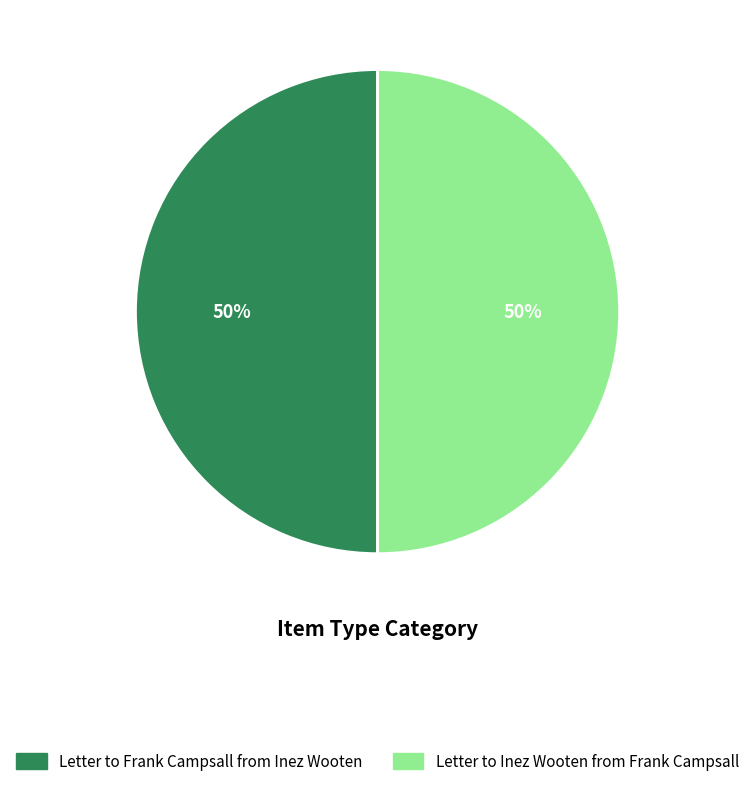

Approximately how many times larger is the value at Letter to Frank Campsall from Inez Wooten compared to Letter to Inez Wooten from Frank Campsall?

1.0